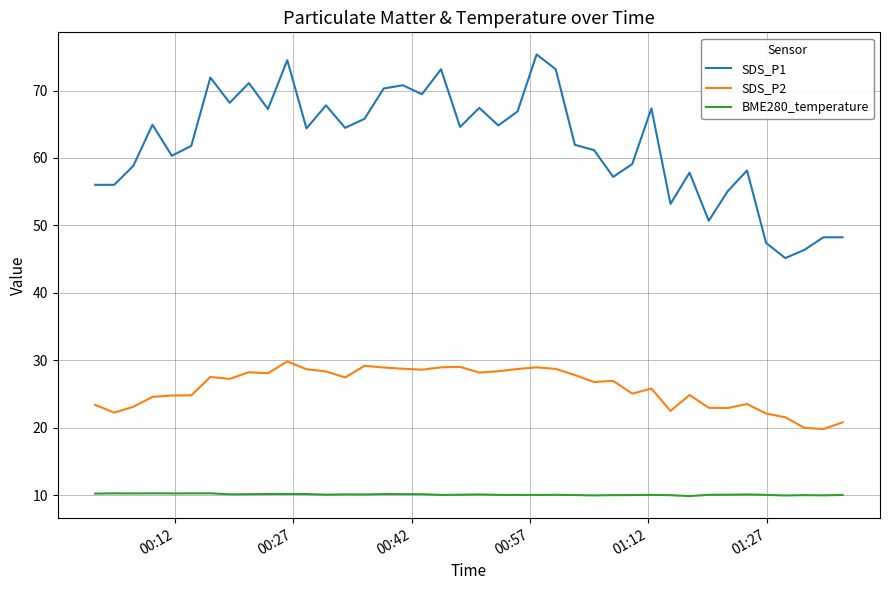

What is the sum of all SDS_P1 values?

2486.5